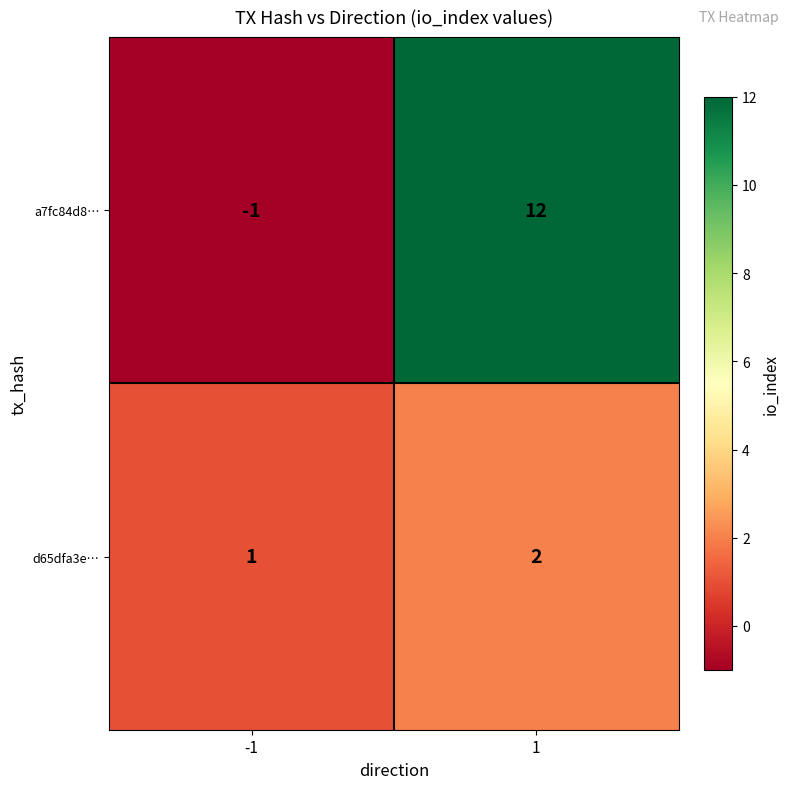

Is it true that a7fc84d8… equals 18 at 1?

False